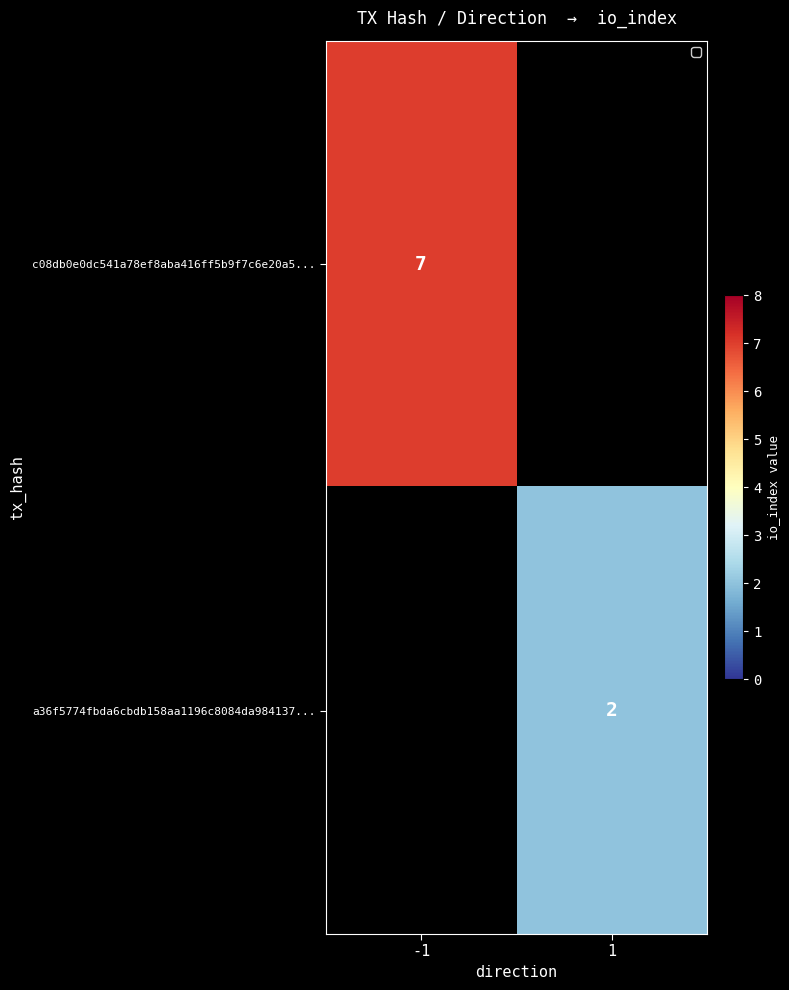

Is the value of a36f5774fbda6cbdb158aa1196c8084da984137... at 1 greater than the value of c08db0e0dc541a78ef8aba416ff5b9f7c6e20a5... at -1?

No